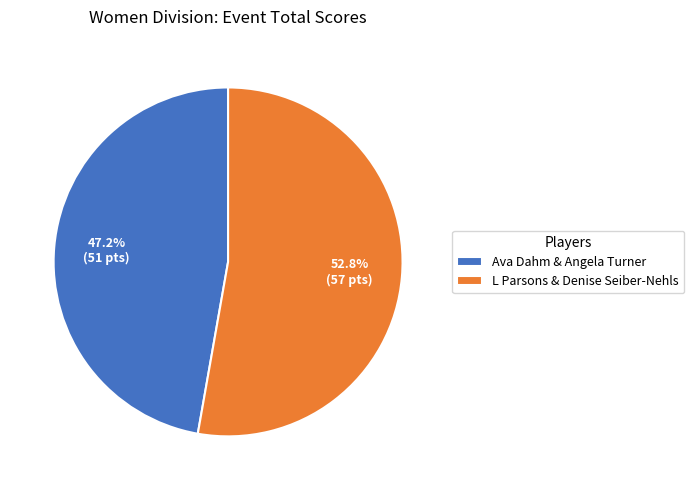

What is the largest slice in the pie chart?

L Parsons & Denise Seiber-Nehls